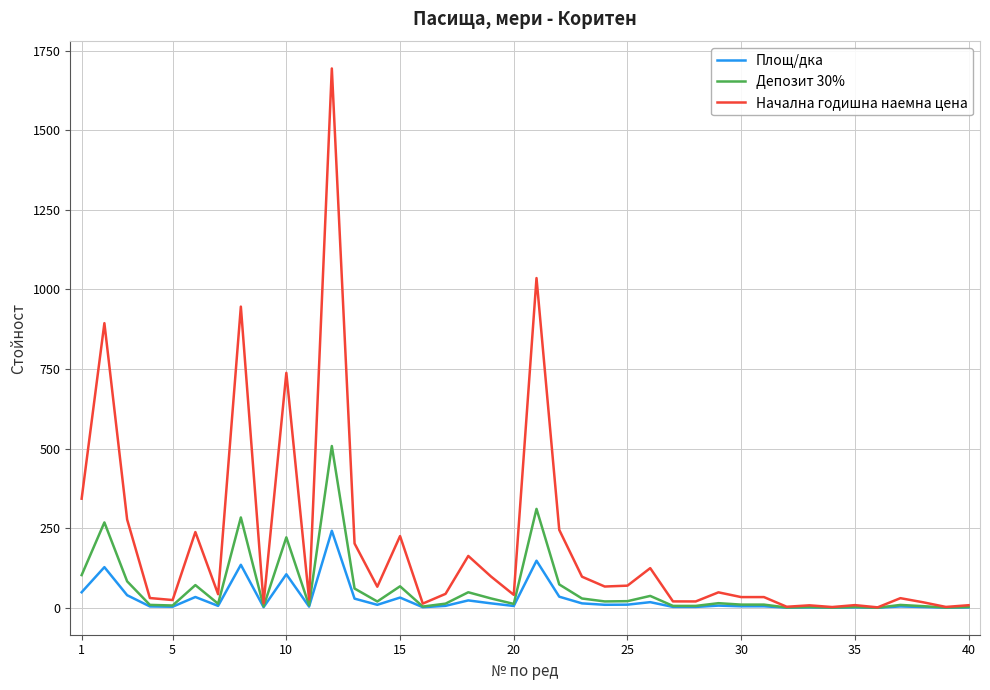

What is the maximum value shown in the chart?

1694.2